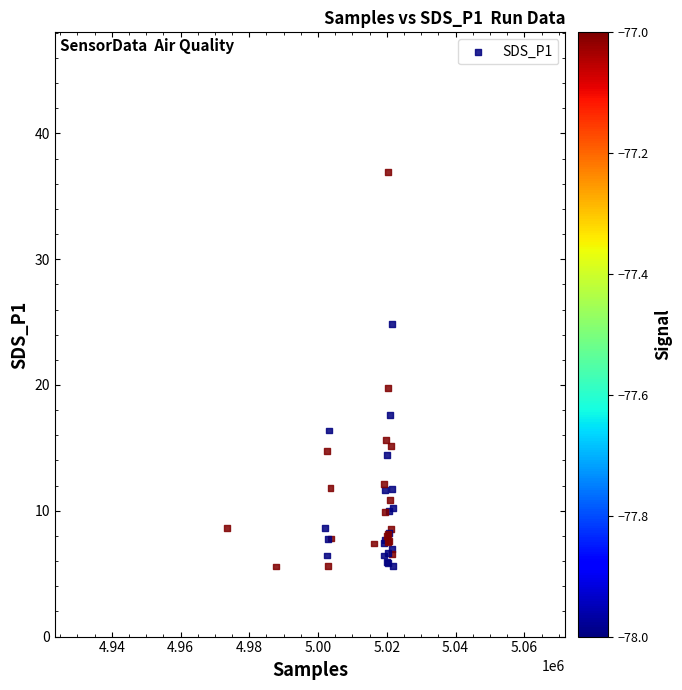

What Y value in the scatter plot is closest to 21?

19.7